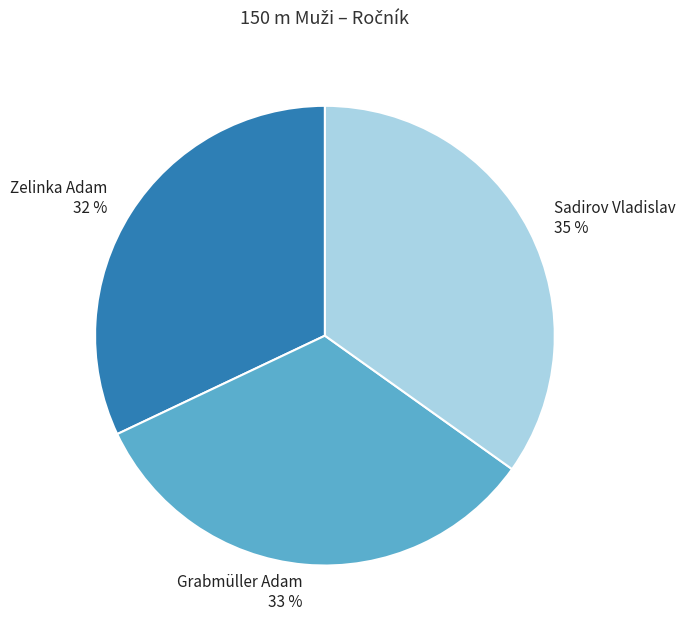

What percentage is the Grabmüller Adam slice, to the nearest percent?

33%